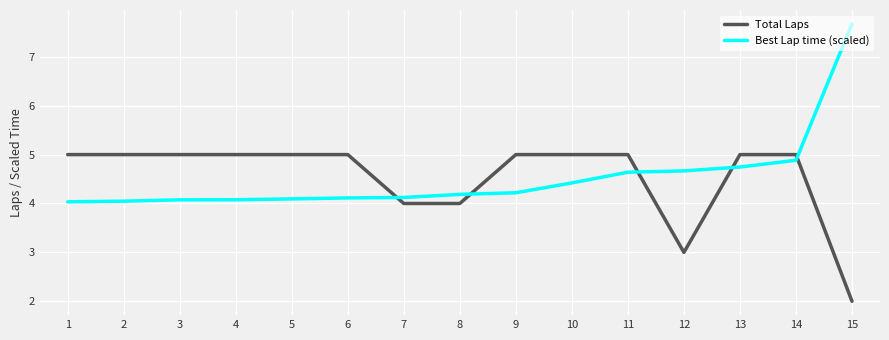

What is the difference between the maximum and minimum values in the Total Laps series?

3.0